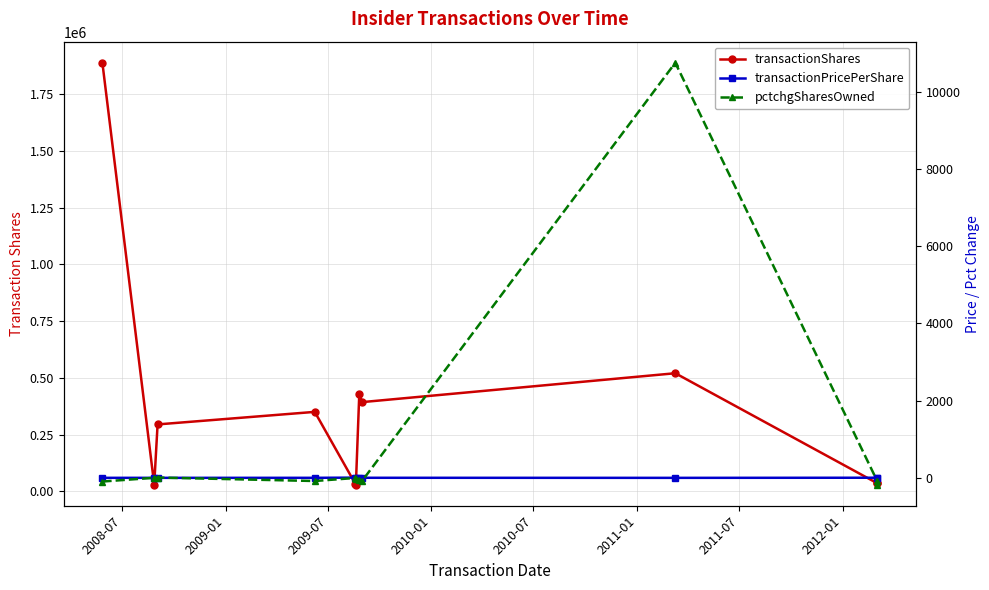

In pctchgSharesOwned, how many points are lower than both neighbors (excluding endpoints)?

2